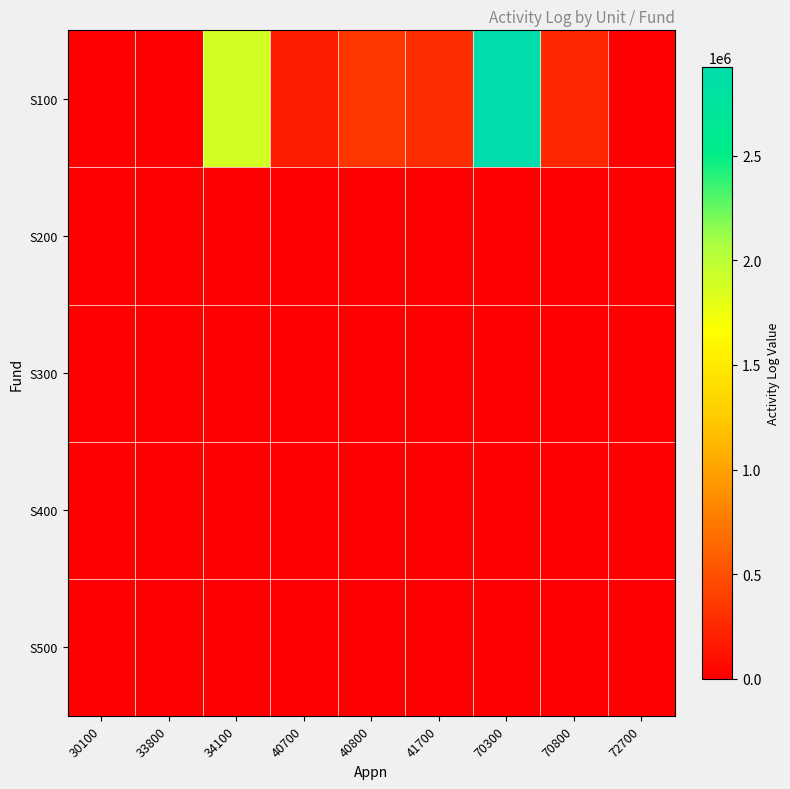

Reading left to right, what are all the values shown in this chart?

S100: 30100=5147.2	33800=277.0	34100=1890267.1	40700=188290.2	40800=333001.7	41700=278950.6	70300=2921599.0	70800=240090.1	72700=1407.4
S200: 30100=0.0	33800=0.0	34100=0.0	40700=0.0	40800=0.0	41700=0.0	70300=0.0	70800=0.0	72700=0.0
S300: 30100=0.0	33800=0.0	34100=0.0	40700=0.0	40800=0.0	41700=0.0	70300=0.0	70800=0.0	72700=0.0
S400: 30100=0.0	33800=0.0	34100=0.0	40700=0.0	40800=0.0	41700=0.0	70300=0.0	70800=0.0	72700=0.0
S500: 30100=0.0	33800=0.0	34100=0.0	40700=0.0	40800=0.0	41700=0.0	70300=0.0	70800=0.0	72700=0.0